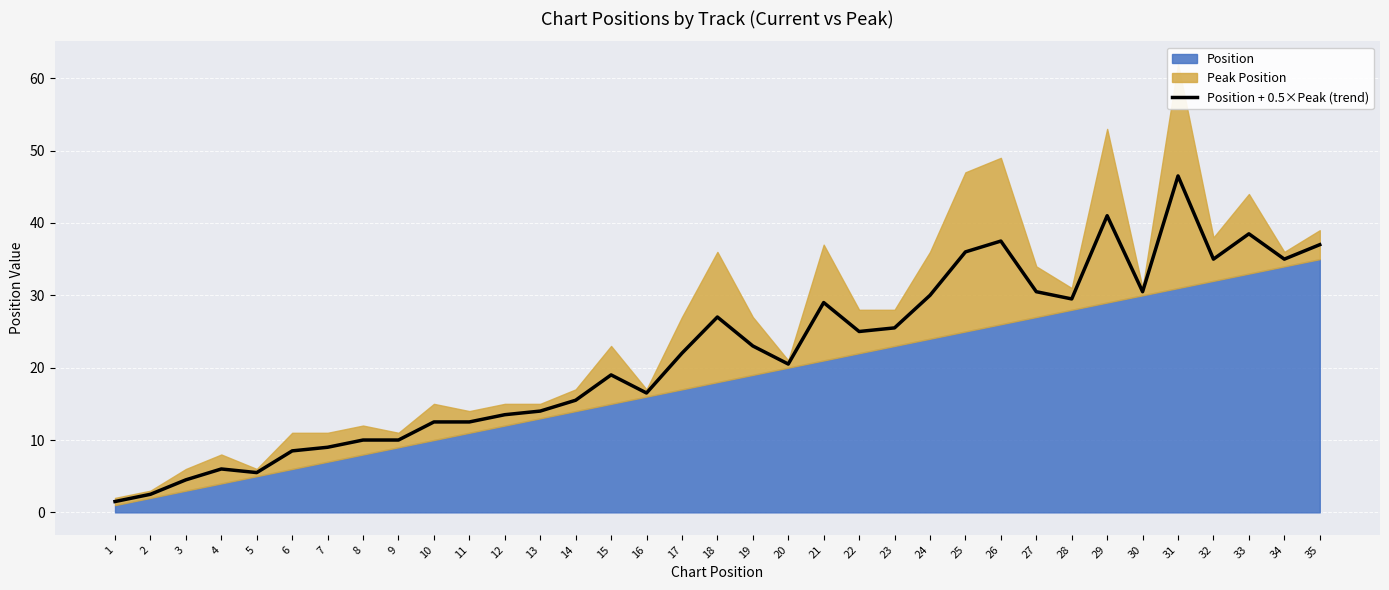

At which category does the chart reach its peak across all series?

31